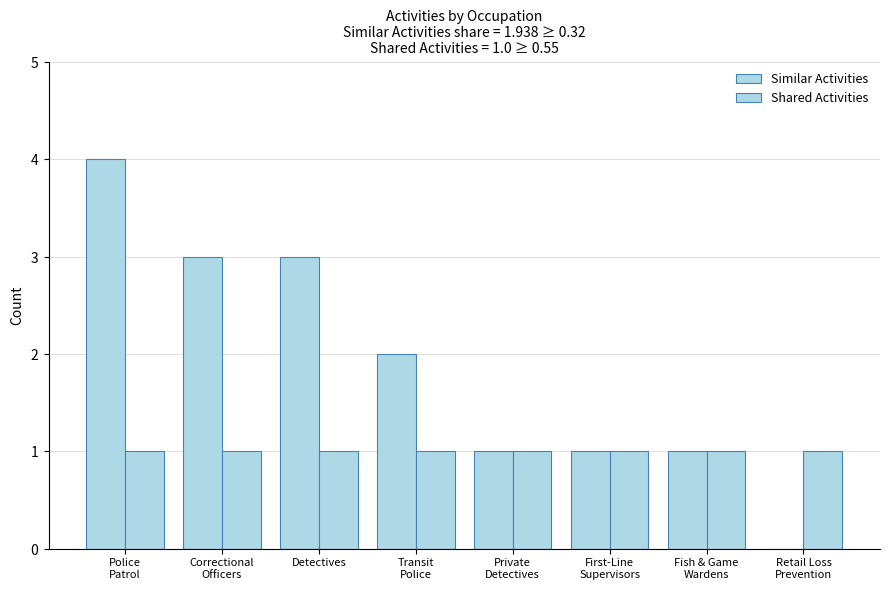

Does the chart contain stacked bars?

No